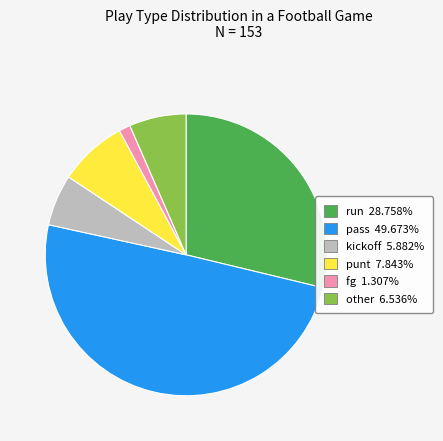

Rank the categories by value from lowest to highest.

fg, kickoff, other, punt, run, pass